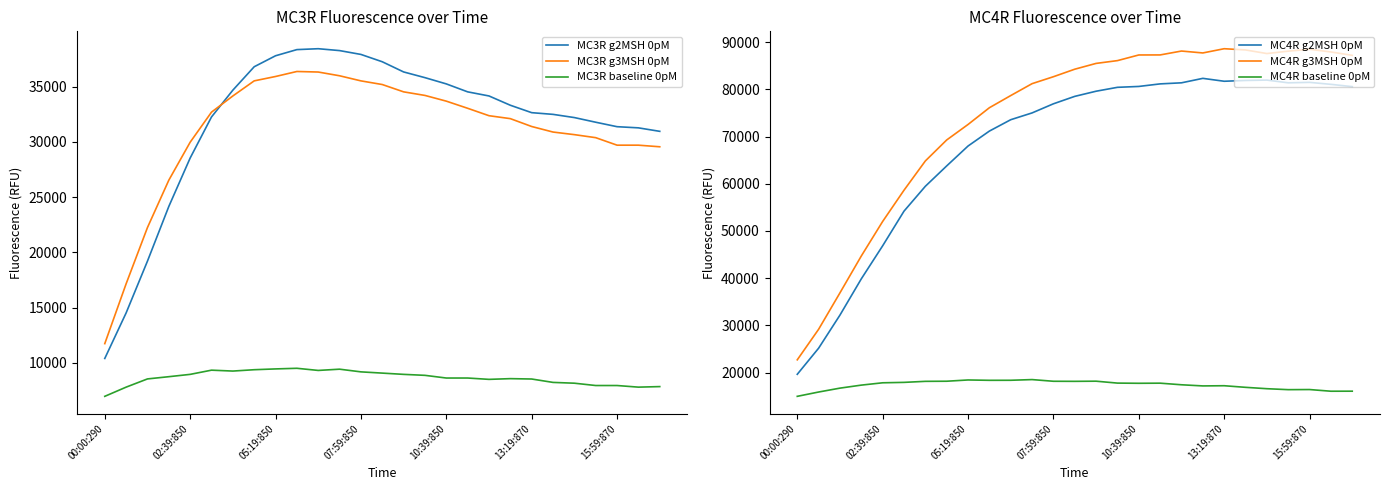

At how many categories does at least one series exceed 26115?

26